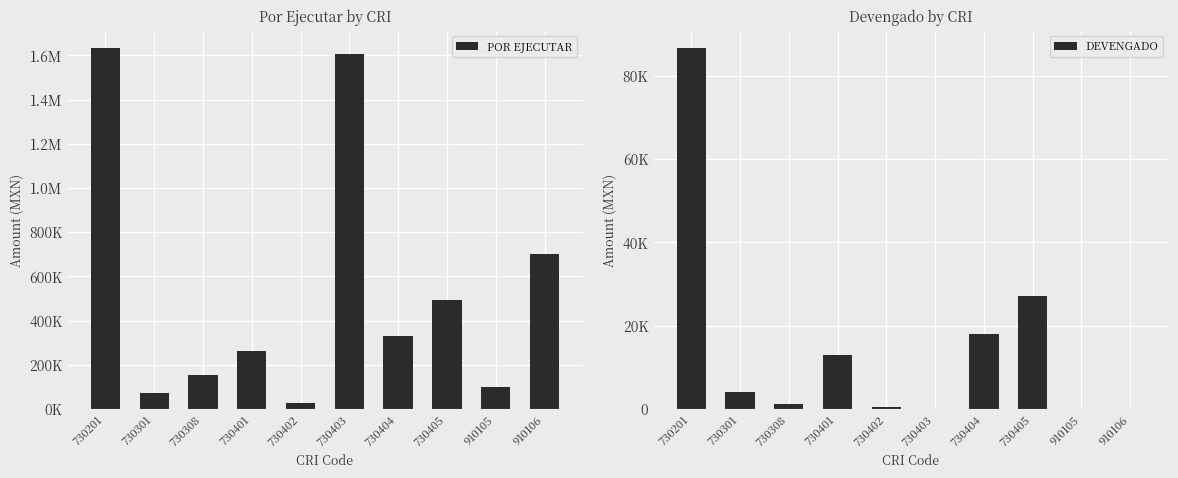

Is the value of POR EJECUTAR at 730404 greater than the value of DEVENGADO at 730301?

Yes